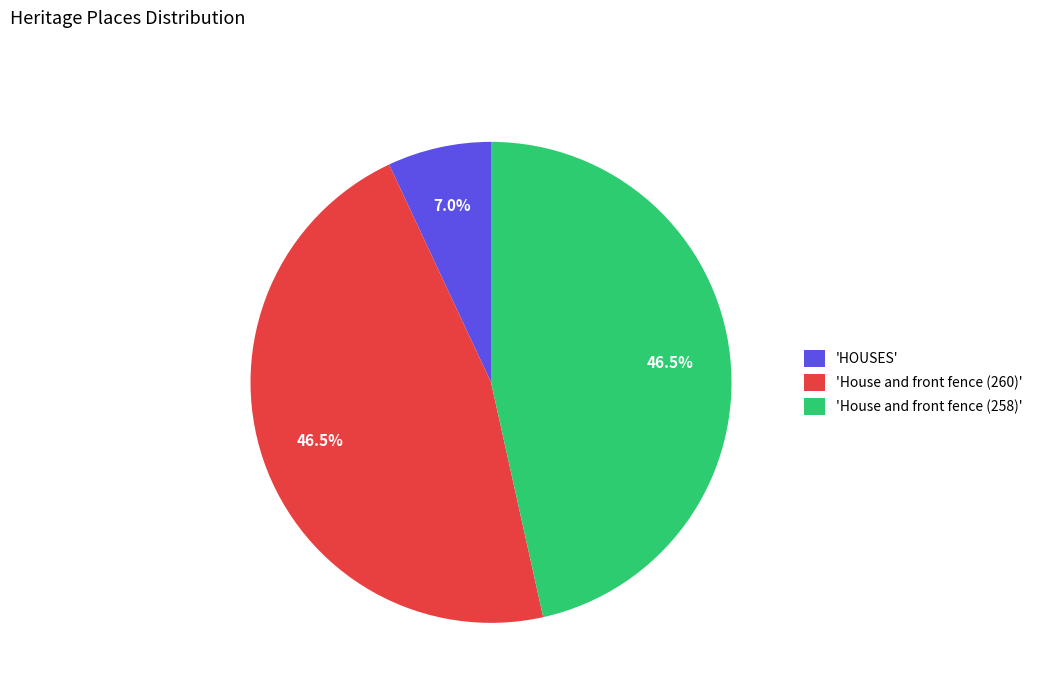

To the nearest percent, what is the difference between the largest and smallest slice percentages?

40%